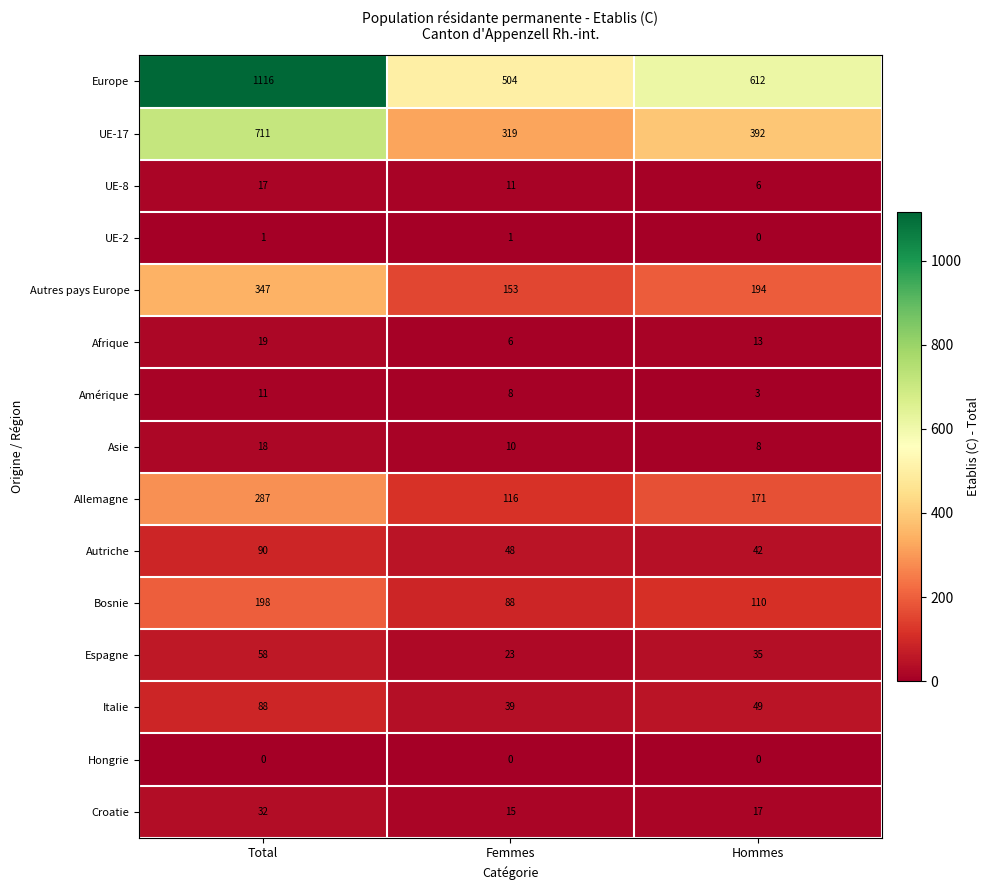

What is the approximate value of Asie at Total?

18